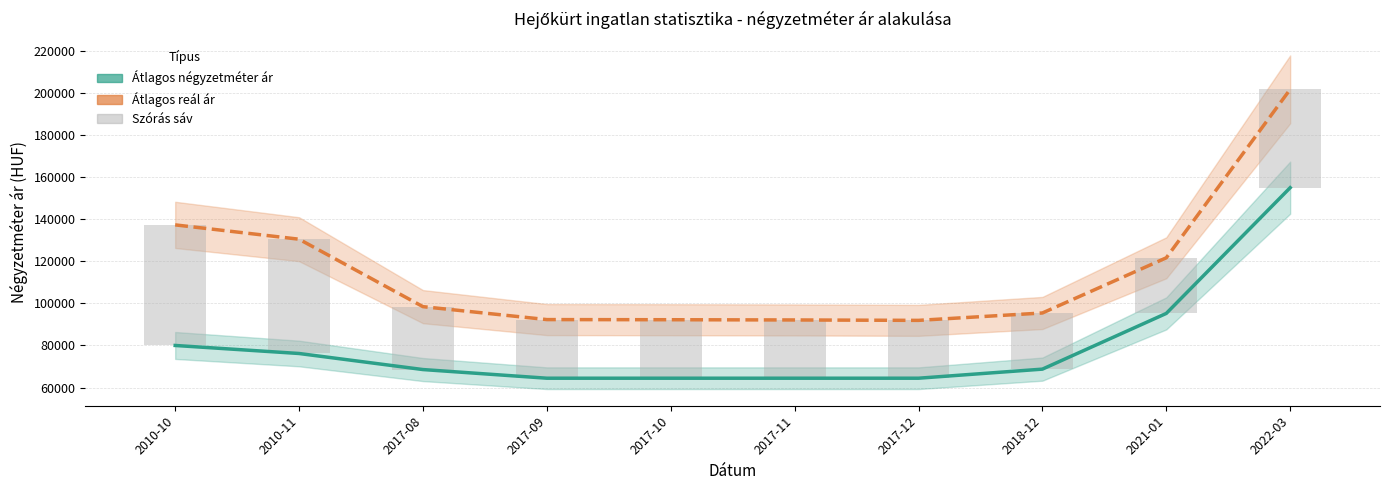

At which category does the chart reach its peak across all series?

2022-03